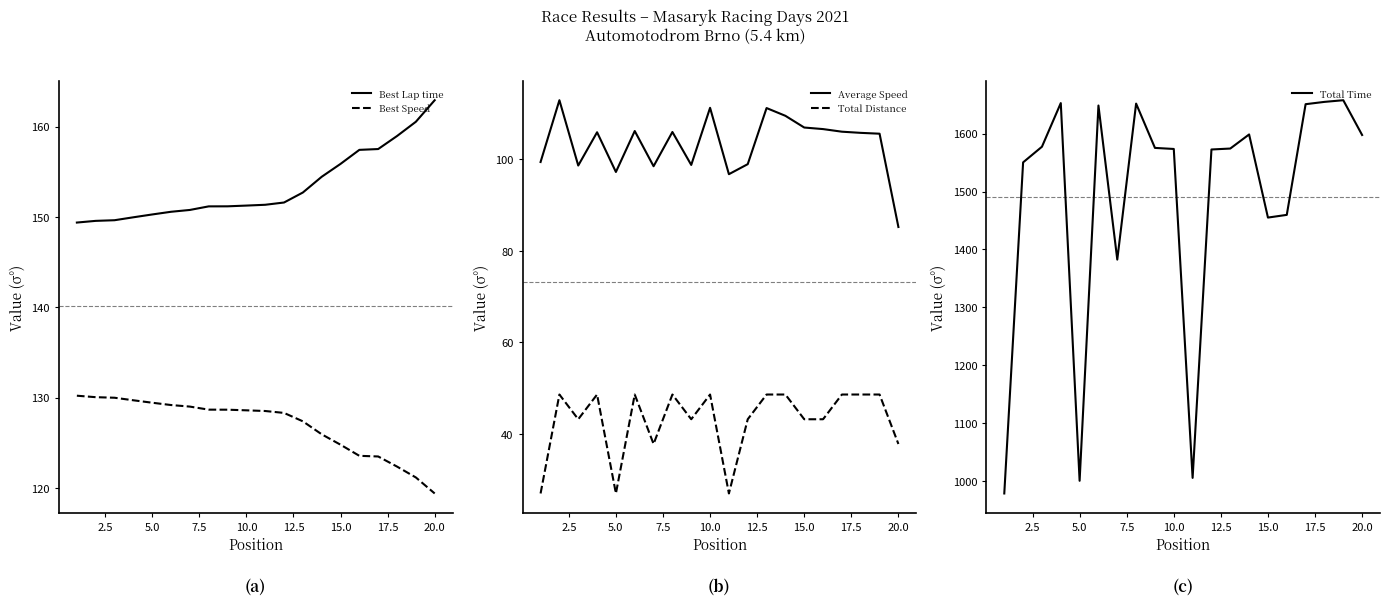

Which label corresponds to the largest value in the chart?

18